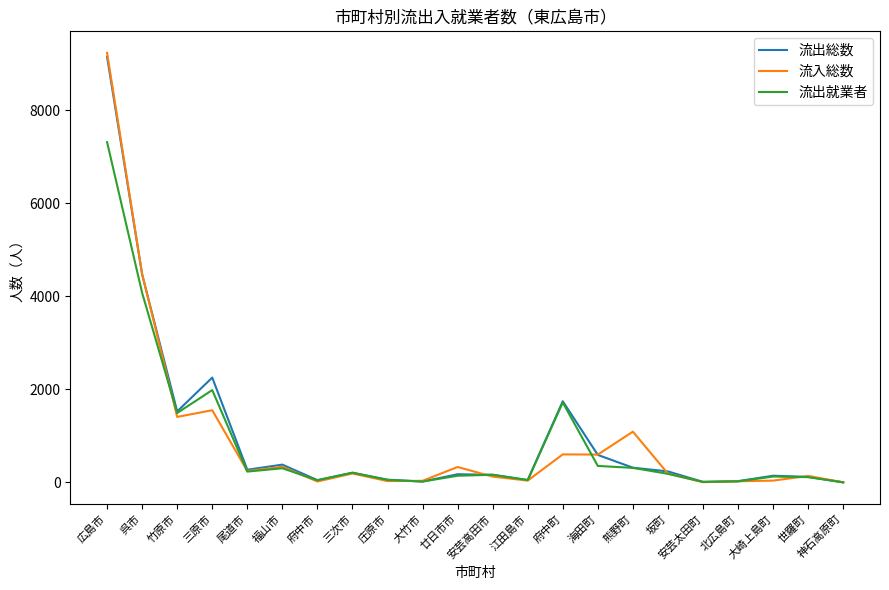

The 流入総数 series shows 126 at 安芸高田市. True or false?

True